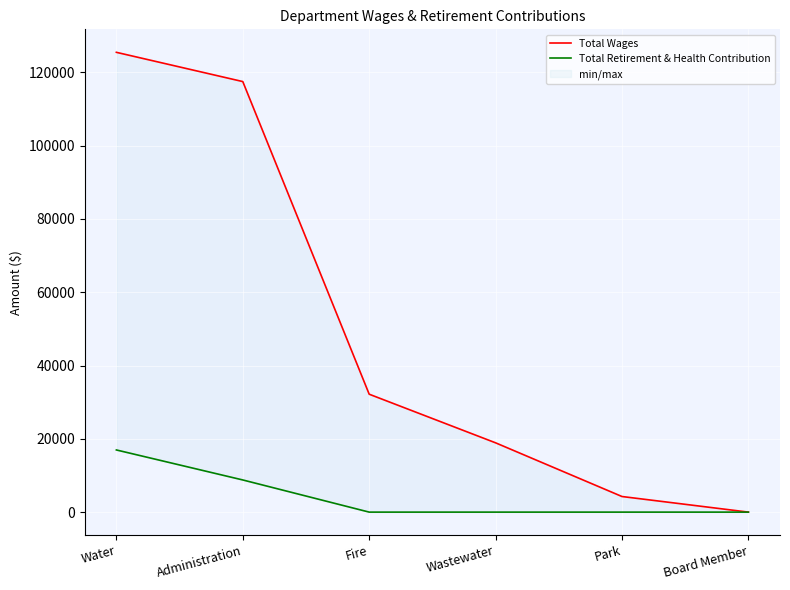

At how many categories does at least one series exceed 14824?

4